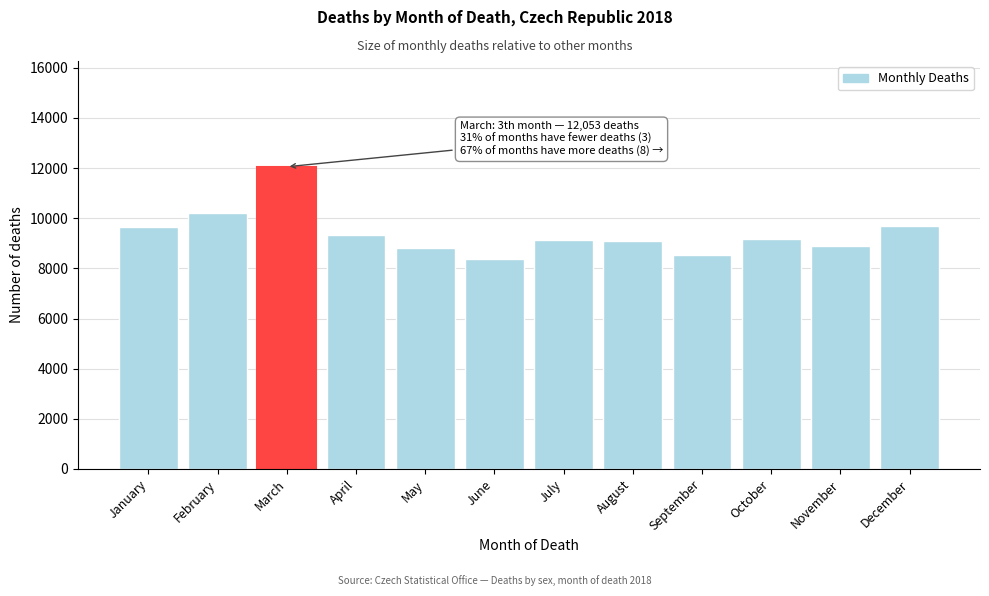

What is the difference between the values at August and February?

1103